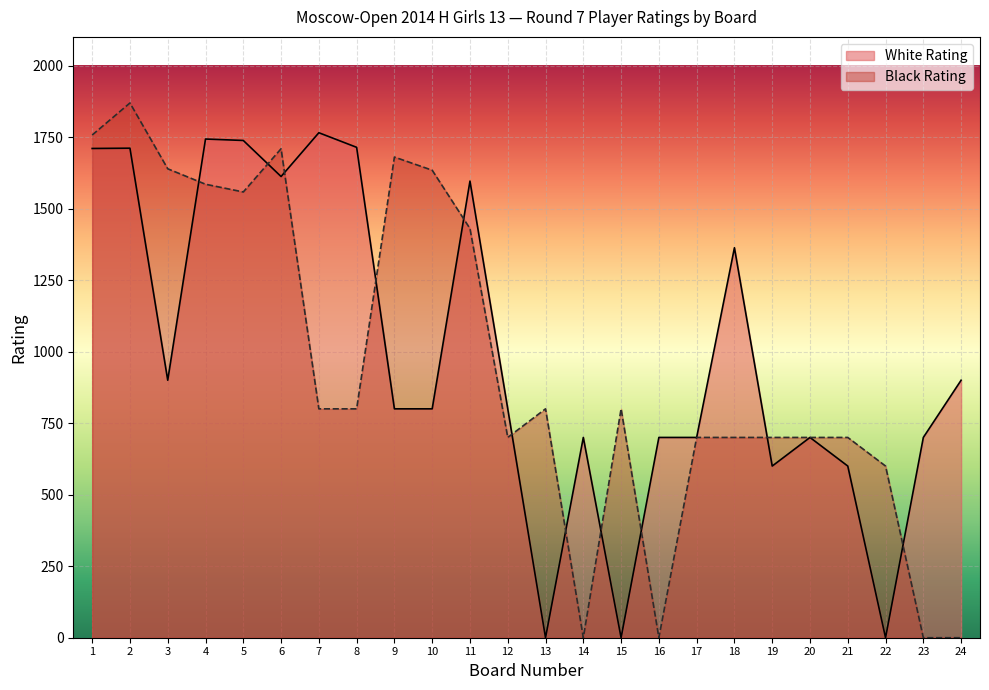

What is the total value across all series at 11?

3026